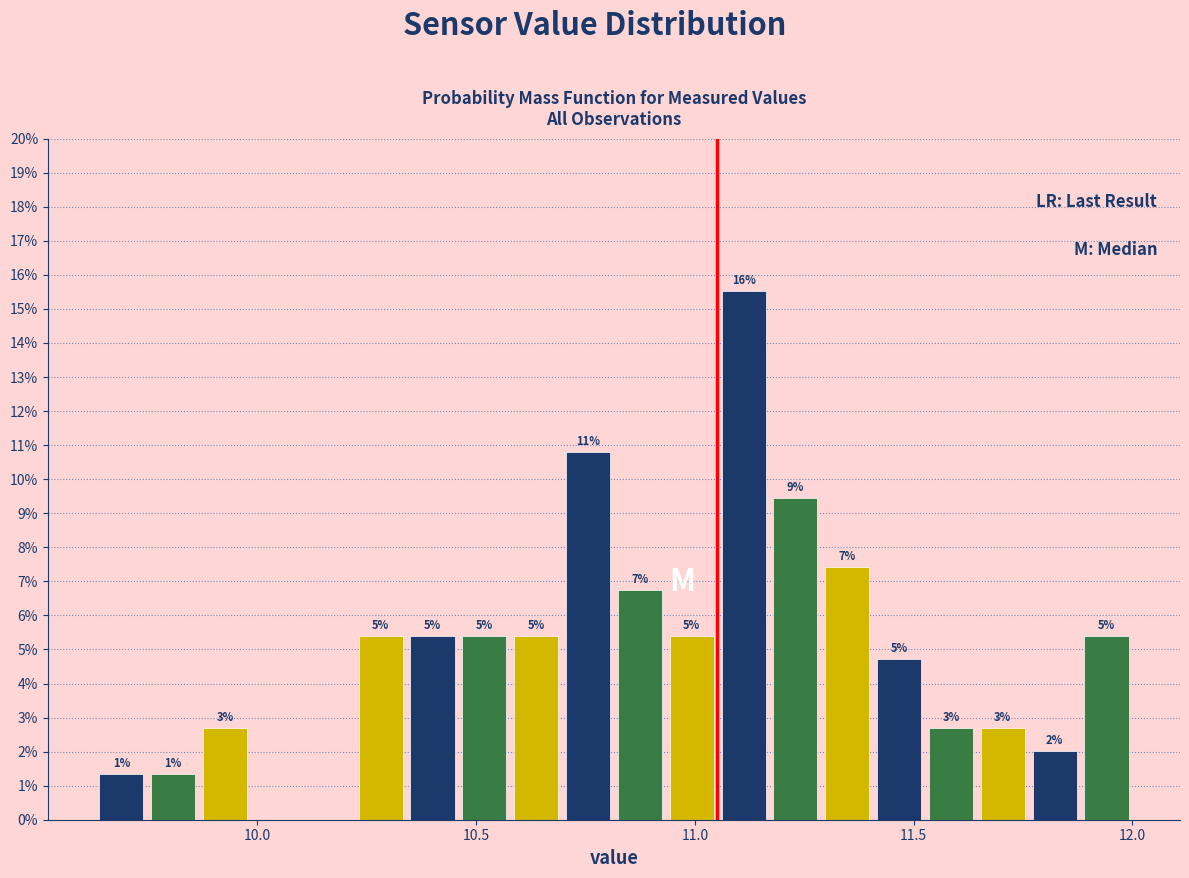

Read against the x-axis, roughly where is the centre of the tallest bar?

11.10